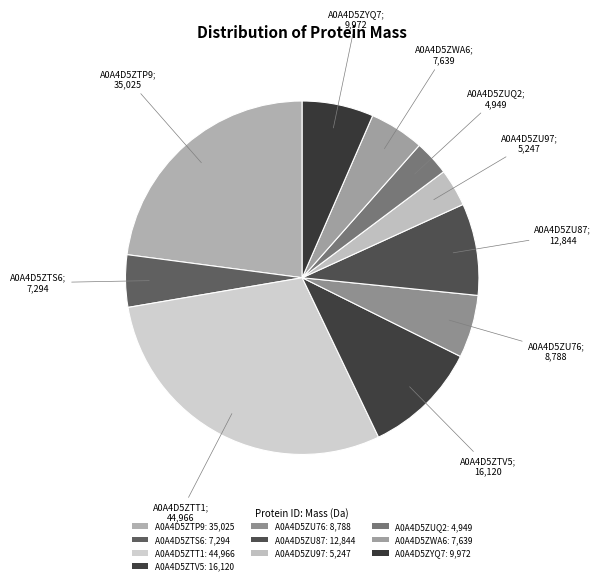

Rank the categories by value from highest to lowest.

A0A4D5ZTT1, A0A4D5ZTP9, A0A4D5ZTV5, A0A4D5ZU87, A0A4D5ZYQ7, A0A4D5ZU76, A0A4D5ZWA6, A0A4D5ZTS6, A0A4D5ZU97, A0A4D5ZUQ2